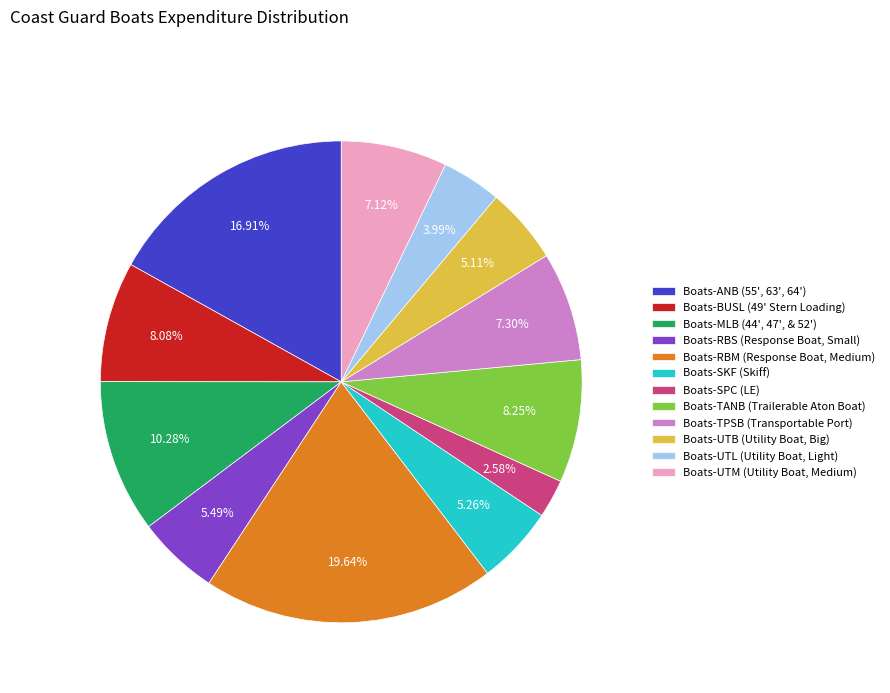

To the nearest percent, what is the average slice percentage?

8%